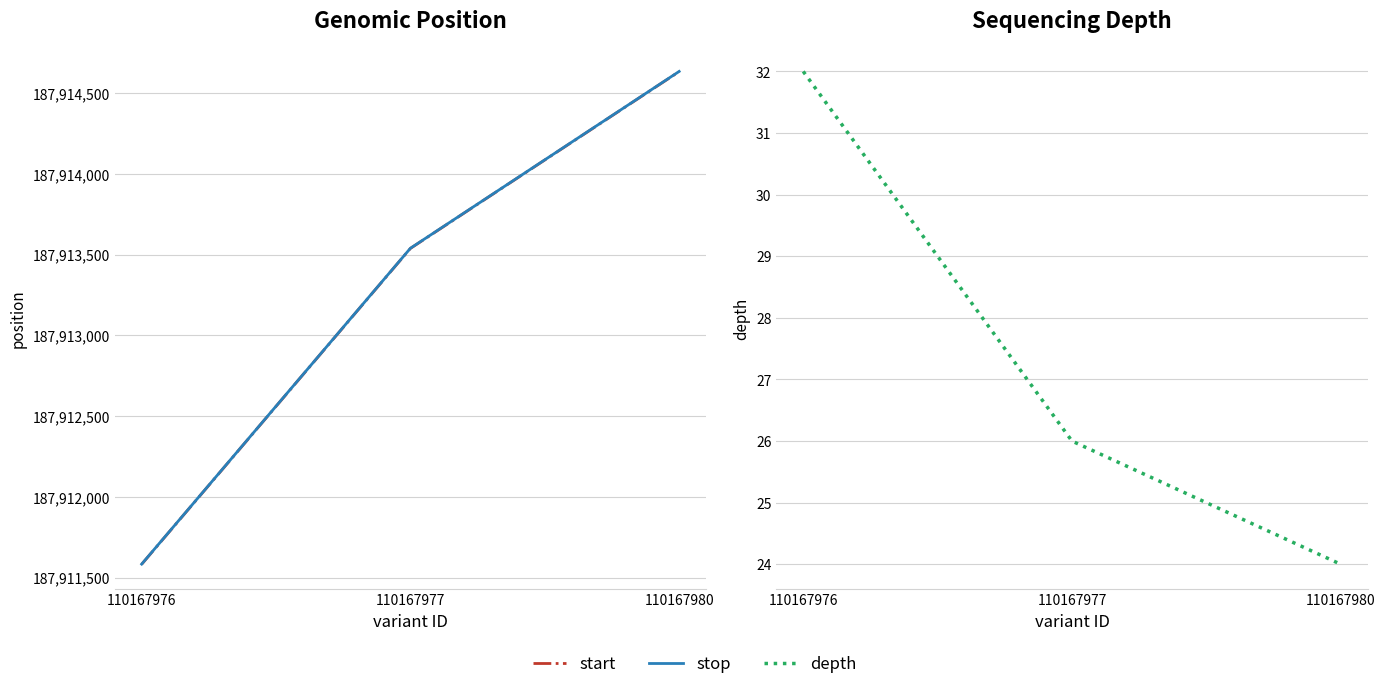

What is the lowest value of the start series?

187911582